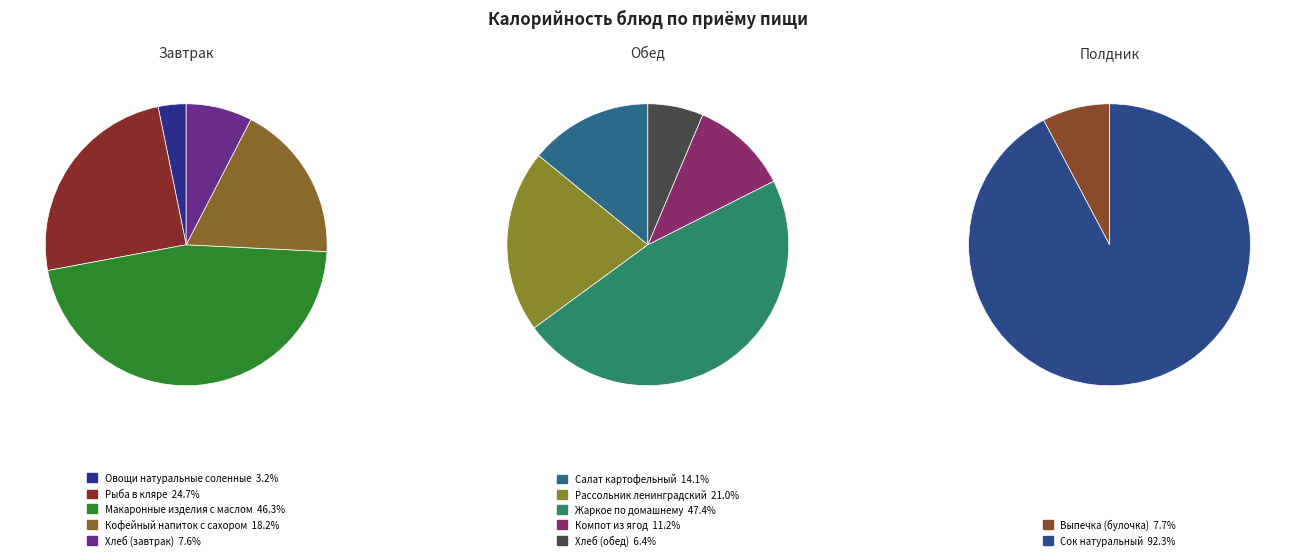

The Хлеб (обед) slice represents 1% of the pie. True or false?

False